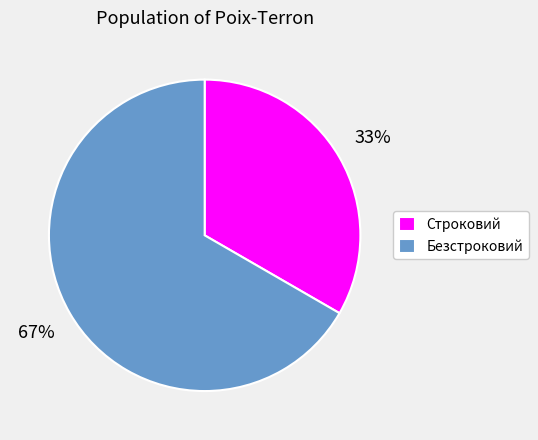

What is the largest slice in the pie chart?

Безстроковий